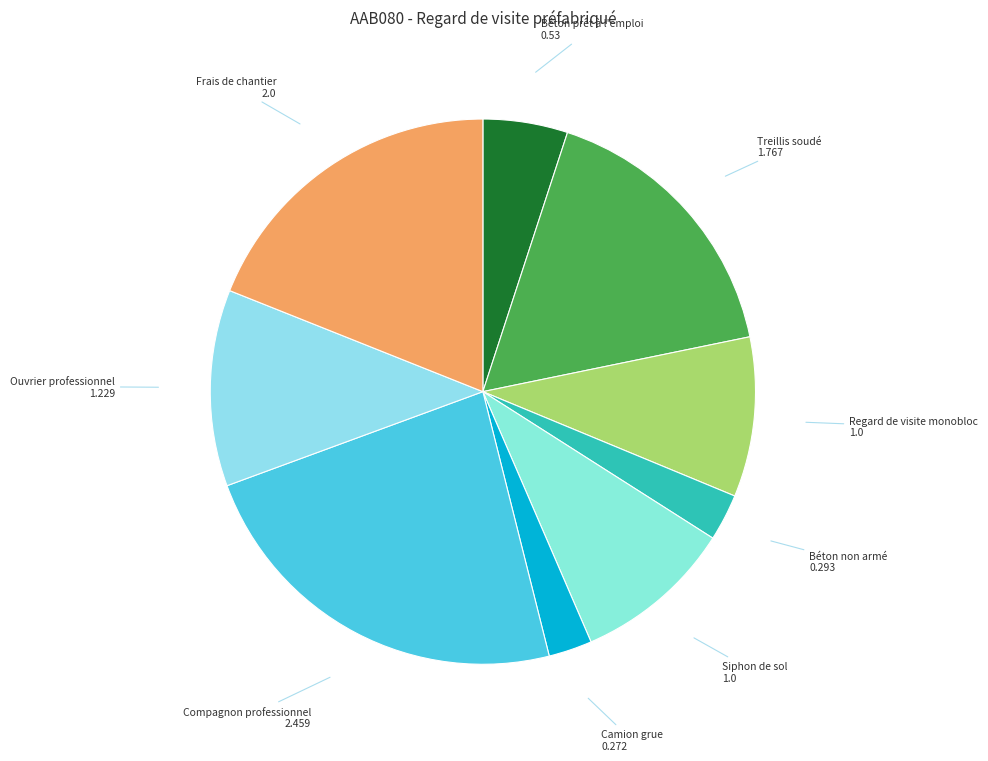

Which category has the biggest portion of the pie?

Compagnon professionnel